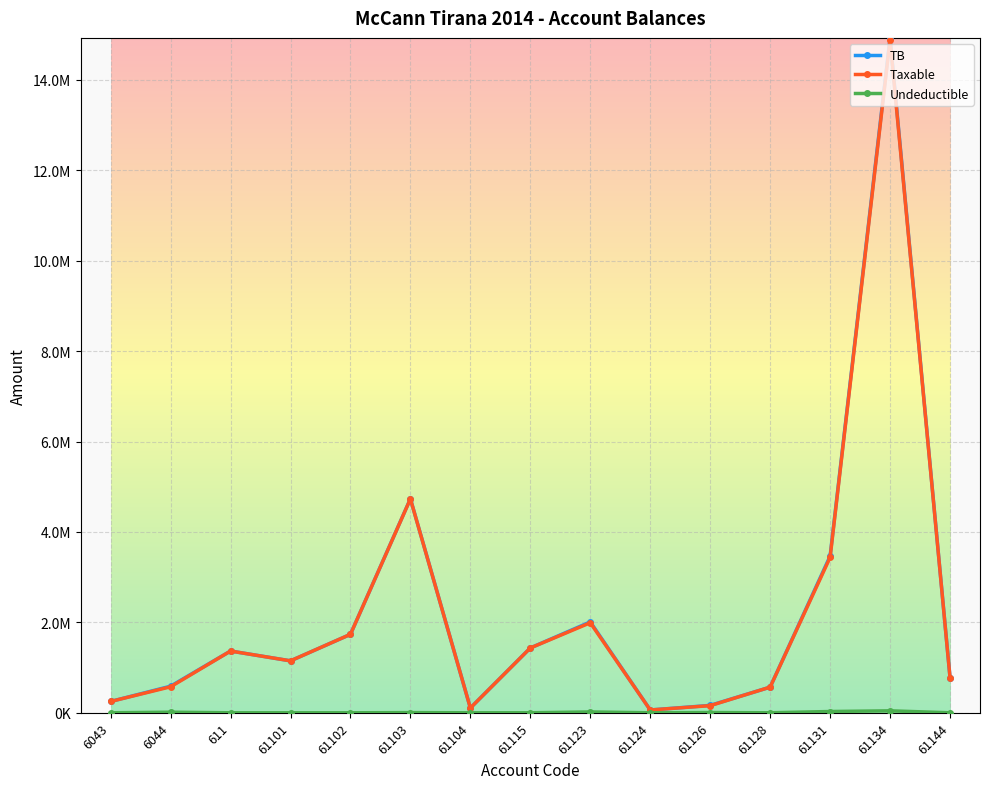

At which category is the sum across all series the highest?

61134